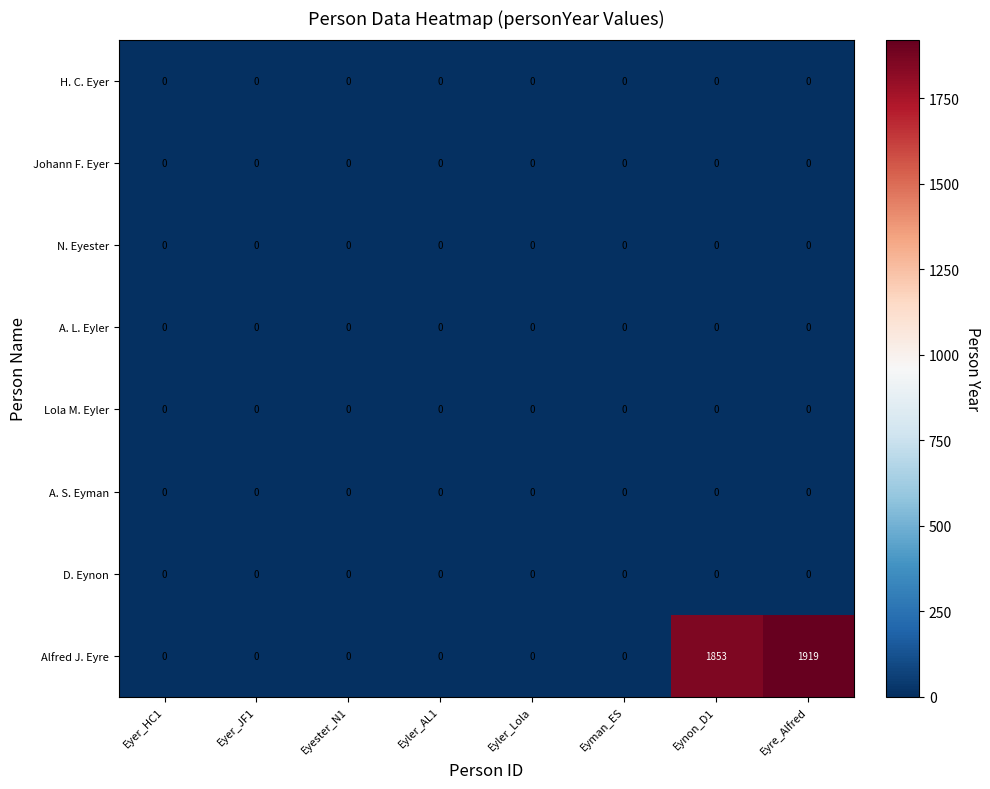

At how many categories does at least one series exceed 1186?

2